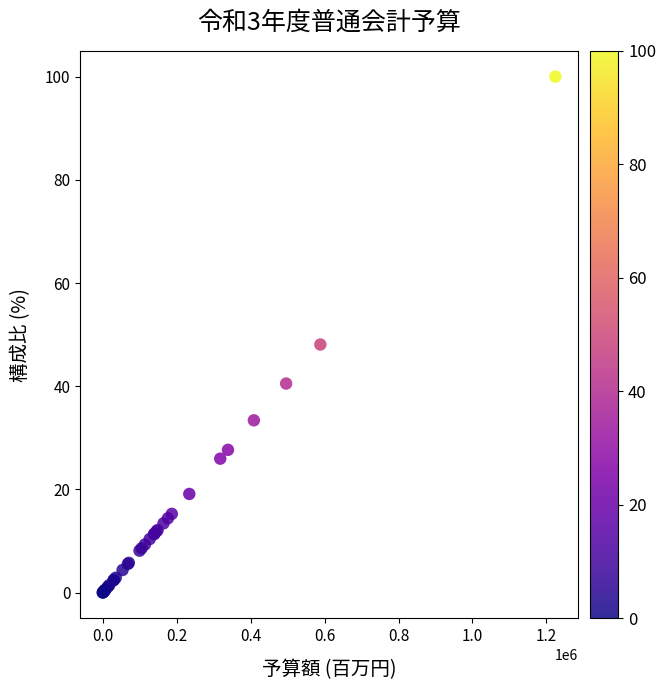

What Y value in the scatter plot is closest to 50?

48.1